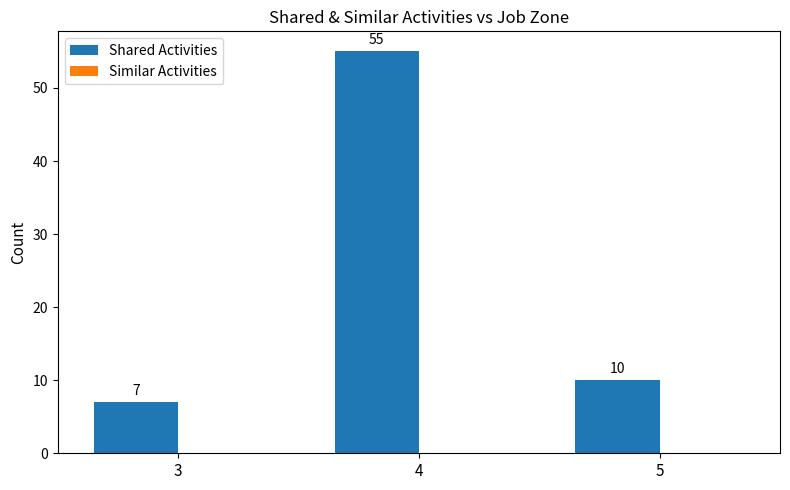

What value does the data have at 3?

7